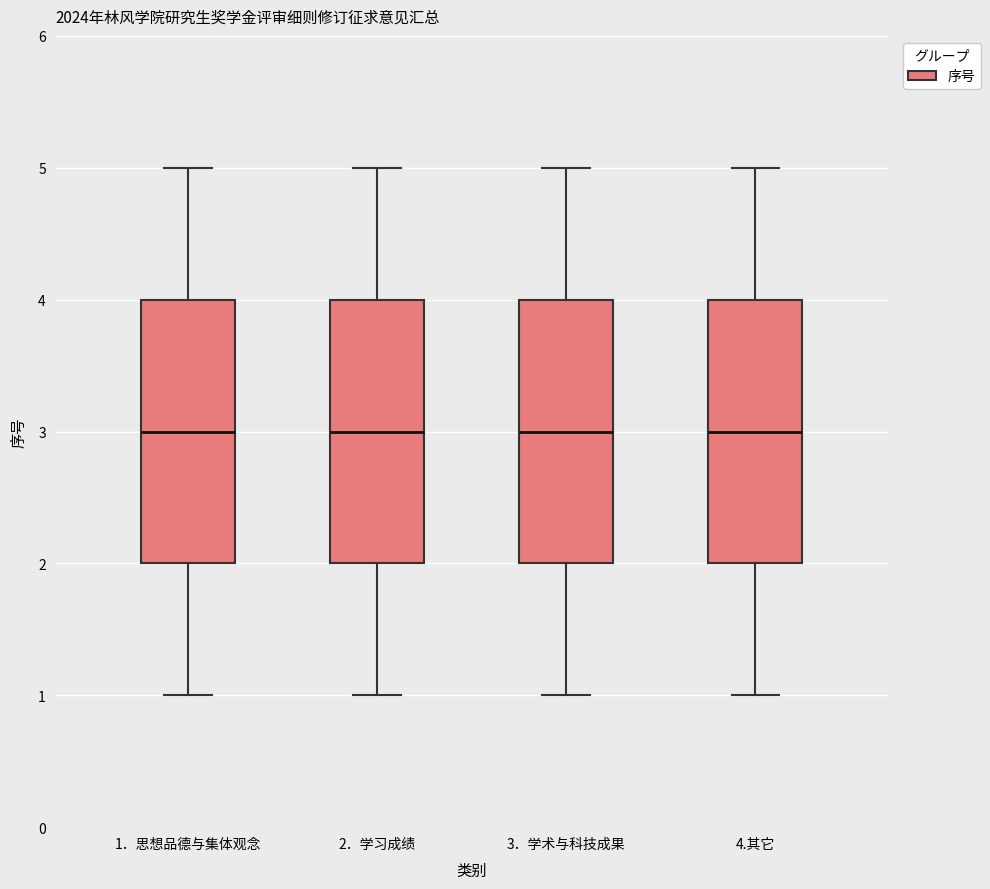

Where does the median line of the box for 3．学术与科技成果 sit on the y-axis? The values are not printed on the chart, so give them approximately, as read against the axis.

3